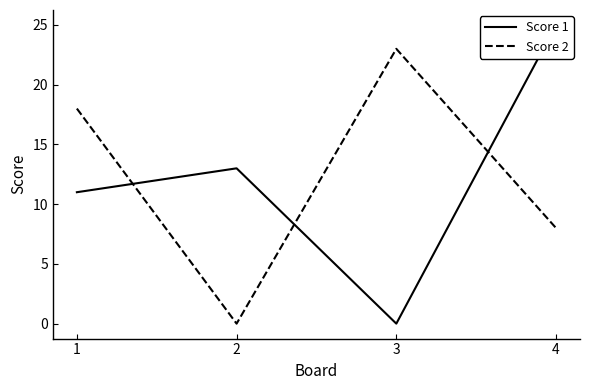

Rank the series by their maximum value, from lowest to highest.

Score 2, Score 1